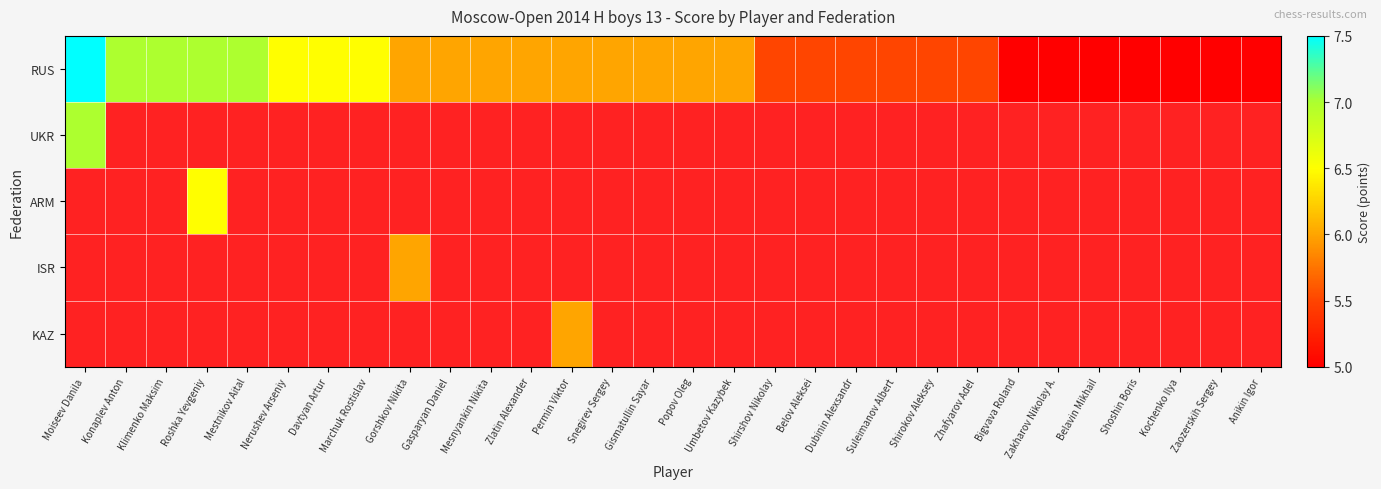

List the labels in order of RUS value, largest first.

Moiseev Danila, Konaplev Anton, Klimenko Maksim, Roshka Yevgeniy, Mestnikov Aital, Nerushev Arseniy, Davtyan Artur, Marchuk Rostislav, Gorshkov Nikita, Gasparyan Daniel, Mesnyankin Nikita, Zlatin Alexander, Permin Viktor, Snegirev Sergey, Gismatullin Sayar, Popov Oleg, Umbetov Kazybek, Shirshov Nikolay, Belov Aleksei, Dubinin Alexsandr, Suleimanov Albert, Shirokov Aleksey, Zhafyarov Adel, Bigvava Roland, Zakharov Nikolay A., Belavin Mikhail, Shoshin Boris, Kochenko Ilya, Zaozerskih Sergey, Anikin Igor